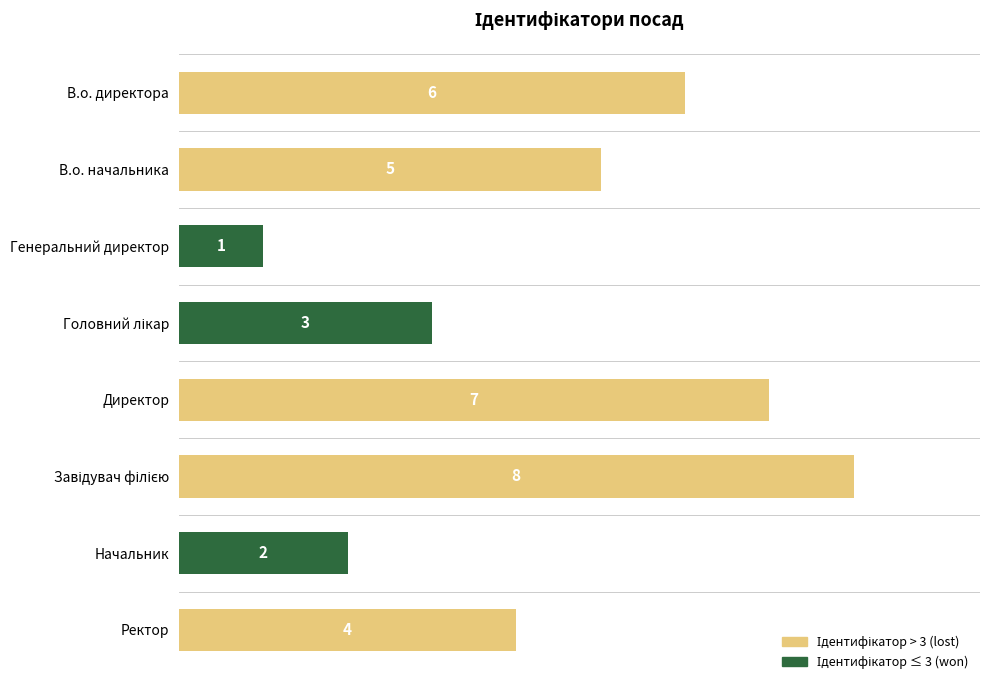

What is the ratio of the value at Начальник to the value at Ректор?

0.5